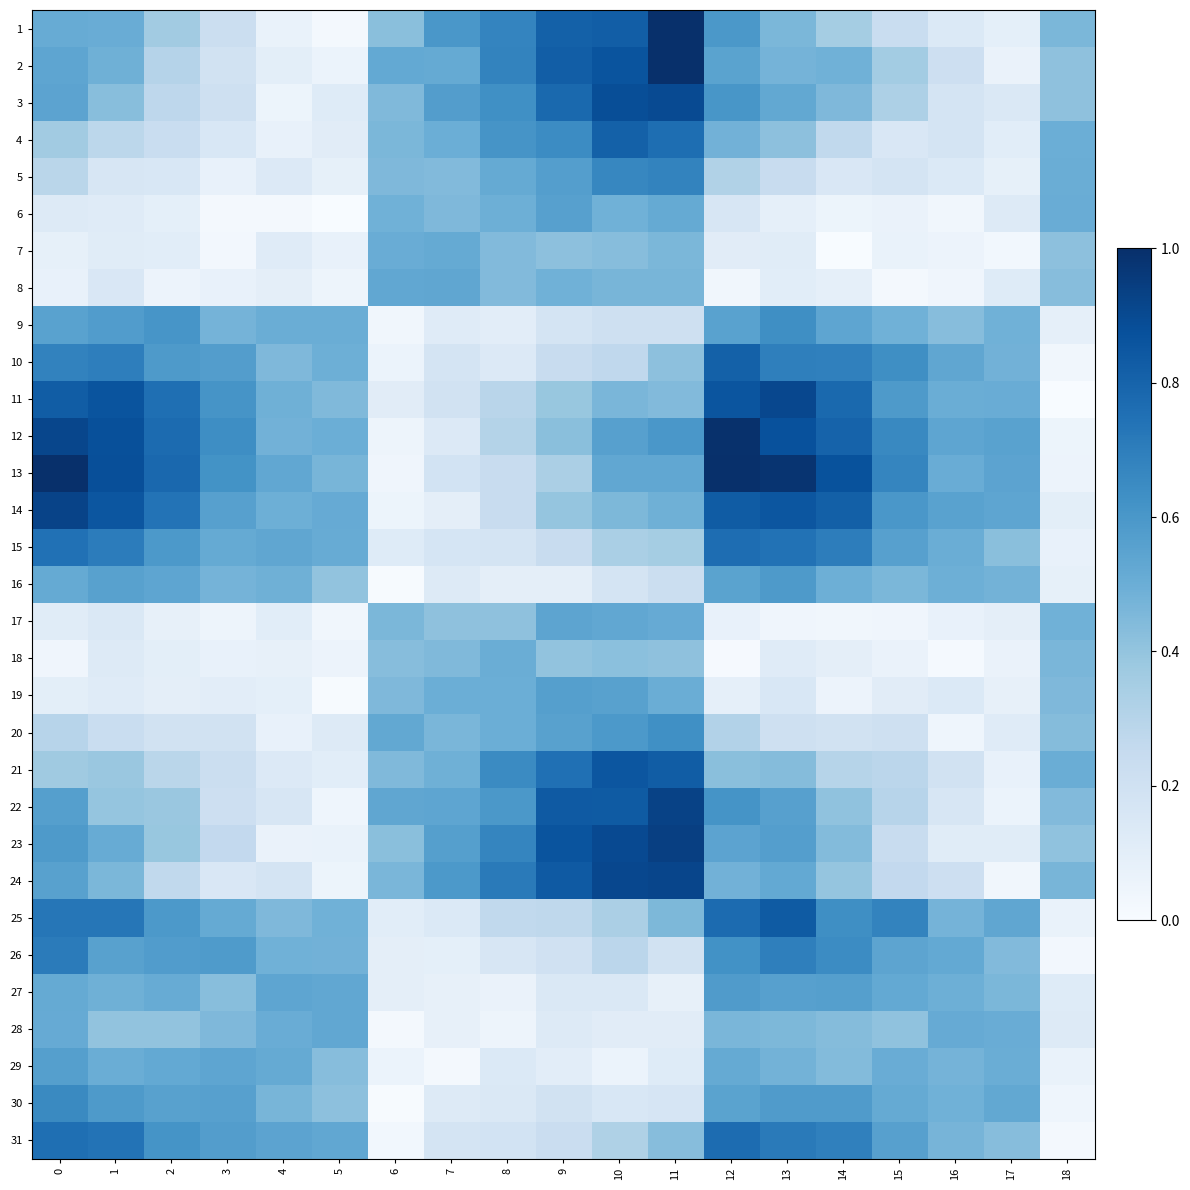

Reading right to left, extract all data points from this chart.

1: 18=0.5	17=0.1	16=0.1	15=0.2	14=0.4	13=0.5	12=0.6	11=1.0	10=0.8	9=0.8	8=0.7	7=0.6	6=0.4	5=0.0	4=0.1	3=0.2	2=0.4	1=0.5	0=0.5
2: 18=0.4	17=0.1	16=0.2	15=0.4	14=0.5	13=0.5	12=0.5	11=1.0	10=0.9	9=0.8	8=0.7	7=0.5	6=0.5	5=0.1	4=0.1	3=0.2	2=0.3	1=0.5	0=0.5
3: 18=0.4	17=0.1	16=0.2	15=0.3	14=0.4	13=0.5	12=0.6	11=0.9	10=0.9	9=0.8	8=0.6	7=0.6	6=0.4	5=0.1	4=0.1	3=0.2	2=0.3	1=0.4	0=0.5
4: 18=0.5	17=0.1	16=0.2	15=0.2	14=0.3	13=0.4	12=0.5	11=0.8	10=0.8	9=0.6	8=0.6	7=0.5	6=0.5	5=0.1	4=0.1	3=0.2	2=0.2	1=0.3	0=0.4
5: 18=0.5	17=0.1	16=0.1	15=0.2	14=0.1	13=0.2	12=0.3	11=0.7	10=0.7	9=0.6	8=0.5	7=0.4	6=0.4	5=0.1	4=0.1	3=0.1	2=0.2	1=0.2	0=0.3
6: 18=0.5	17=0.1	16=0.0	15=0.1	14=0.1	13=0.1	12=0.2	11=0.5	10=0.5	9=0.6	8=0.5	7=0.5	6=0.5	5=0.0	4=0.0	3=0.0	2=0.1	1=0.1	0=0.1
7: 18=0.4	17=0.0	16=0.1	15=0.1	14=0.0	13=0.1	12=0.1	11=0.5	10=0.4	9=0.4	8=0.4	7=0.5	6=0.5	5=0.1	4=0.1	3=0.0	2=0.1	1=0.1	0=0.1
8: 18=0.4	17=0.1	16=0.0	15=0.0	14=0.1	13=0.1	12=0.0	11=0.5	10=0.5	9=0.5	8=0.4	7=0.5	6=0.5	5=0.0	4=0.1	3=0.1	2=0.1	1=0.1	0=0.1
9: 18=0.1	17=0.5	16=0.4	15=0.5	14=0.5	13=0.6	12=0.6	11=0.2	10=0.2	9=0.2	8=0.1	7=0.1	6=0.0	5=0.5	4=0.5	3=0.5	2=0.6	1=0.6	0=0.6
10: 18=0.0	17=0.5	16=0.5	15=0.6	14=0.7	13=0.7	12=0.8	11=0.4	10=0.3	9=0.2	8=0.1	7=0.2	6=0.1	5=0.5	4=0.5	3=0.6	2=0.6	1=0.7	0=0.7
11: 18=0.0	17=0.5	16=0.5	15=0.6	14=0.8	13=0.9	12=0.9	11=0.4	10=0.5	9=0.4	8=0.3	7=0.2	6=0.1	5=0.4	4=0.5	3=0.6	2=0.8	1=0.9	0=0.8
12: 18=0.1	17=0.6	16=0.5	15=0.7	14=0.8	13=0.9	12=1.0	11=0.6	10=0.6	9=0.4	8=0.3	7=0.1	6=0.0	5=0.5	4=0.5	3=0.6	2=0.8	1=0.9	0=0.9
13: 18=0.1	17=0.5	16=0.5	15=0.7	14=0.9	13=1.0	12=1.0	11=0.5	10=0.5	9=0.3	8=0.2	7=0.2	6=0.0	5=0.5	4=0.5	3=0.6	2=0.8	1=0.9	0=1.0
14: 18=0.1	17=0.5	16=0.6	15=0.6	14=0.8	13=0.9	12=0.8	11=0.5	10=0.5	9=0.4	8=0.2	7=0.1	6=0.1	5=0.5	4=0.5	3=0.6	2=0.7	1=0.9	0=0.9
15: 18=0.1	17=0.4	16=0.5	15=0.6	14=0.7	13=0.7	12=0.8	11=0.4	10=0.3	9=0.2	8=0.2	7=0.2	6=0.1	5=0.5	4=0.5	3=0.5	2=0.6	1=0.7	0=0.7
16: 18=0.1	17=0.5	16=0.5	15=0.5	14=0.5	13=0.6	12=0.5	11=0.2	10=0.2	9=0.1	8=0.1	7=0.1	6=0.0	5=0.4	4=0.5	3=0.5	2=0.5	1=0.6	0=0.5
17: 18=0.5	17=0.1	16=0.1	15=0.0	14=0.0	13=0.0	12=0.1	11=0.5	10=0.5	9=0.5	8=0.4	7=0.4	6=0.5	5=0.0	4=0.1	3=0.0	2=0.1	1=0.1	0=0.1
18: 18=0.5	17=0.1	16=0.0	15=0.1	14=0.1	13=0.1	12=0.0	11=0.4	10=0.4	9=0.4	8=0.5	7=0.4	6=0.4	5=0.1	4=0.1	3=0.1	2=0.1	1=0.1	0=0.0
19: 18=0.5	17=0.1	16=0.1	15=0.1	14=0.1	13=0.2	12=0.1	11=0.5	10=0.6	9=0.6	8=0.5	7=0.5	6=0.5	5=0.0	4=0.1	3=0.1	2=0.1	1=0.1	0=0.1
20: 18=0.4	17=0.1	16=0.0	15=0.2	14=0.2	13=0.2	12=0.3	11=0.6	10=0.6	9=0.6	8=0.5	7=0.5	6=0.5	5=0.1	4=0.1	3=0.2	2=0.2	1=0.2	0=0.3
21: 18=0.5	17=0.1	16=0.2	15=0.3	14=0.3	13=0.4	12=0.4	11=0.8	10=0.9	9=0.8	8=0.6	7=0.5	6=0.4	5=0.1	4=0.1	3=0.2	2=0.3	1=0.4	0=0.4
22: 18=0.4	17=0.1	16=0.2	15=0.3	14=0.4	13=0.6	12=0.6	11=0.9	10=0.8	9=0.8	8=0.6	7=0.5	6=0.5	5=0.0	4=0.2	3=0.2	2=0.4	1=0.4	0=0.6
23: 18=0.4	17=0.1	16=0.1	15=0.2	14=0.4	13=0.6	12=0.5	11=0.9	10=0.9	9=0.9	8=0.7	7=0.6	6=0.4	5=0.1	4=0.1	3=0.3	2=0.4	1=0.5	0=0.6
24: 18=0.5	17=0.0	16=0.2	15=0.3	14=0.4	13=0.5	12=0.5	11=0.9	10=0.9	9=0.8	8=0.7	7=0.6	6=0.5	5=0.1	4=0.2	3=0.1	2=0.3	1=0.5	0=0.6
25: 18=0.1	17=0.5	16=0.5	15=0.7	14=0.6	13=0.8	12=0.8	11=0.5	10=0.3	9=0.3	8=0.3	7=0.1	6=0.1	5=0.5	4=0.4	3=0.5	2=0.6	1=0.7	0=0.7
26: 18=0.0	17=0.4	16=0.5	15=0.5	14=0.6	13=0.7	12=0.6	11=0.2	10=0.3	9=0.2	8=0.2	7=0.1	6=0.1	5=0.5	4=0.5	3=0.6	2=0.6	1=0.6	0=0.7
27: 18=0.1	17=0.5	16=0.5	15=0.5	14=0.6	13=0.6	12=0.6	11=0.1	10=0.1	9=0.1	8=0.1	7=0.1	6=0.1	5=0.5	4=0.5	3=0.4	2=0.5	1=0.5	0=0.5
28: 18=0.1	17=0.5	16=0.5	15=0.4	14=0.4	13=0.5	12=0.5	11=0.1	10=0.1	9=0.1	8=0.0	7=0.1	6=0.0	5=0.5	4=0.5	3=0.4	2=0.4	1=0.4	0=0.5
29: 18=0.1	17=0.5	16=0.5	15=0.5	14=0.4	13=0.5	12=0.5	11=0.1	10=0.1	9=0.1	8=0.1	7=0.0	6=0.1	5=0.4	4=0.5	3=0.5	2=0.5	1=0.5	0=0.6
30: 18=0.0	17=0.5	16=0.5	15=0.5	14=0.6	13=0.6	12=0.6	11=0.2	10=0.2	9=0.2	8=0.1	7=0.1	6=0.0	5=0.4	4=0.5	3=0.6	2=0.6	1=0.6	0=0.7
31: 18=0.0	17=0.4	16=0.5	15=0.6	14=0.7	13=0.7	12=0.8	11=0.4	10=0.3	9=0.2	8=0.2	7=0.2	6=0.0	5=0.5	4=0.5	3=0.6	2=0.6	1=0.7	0=0.8